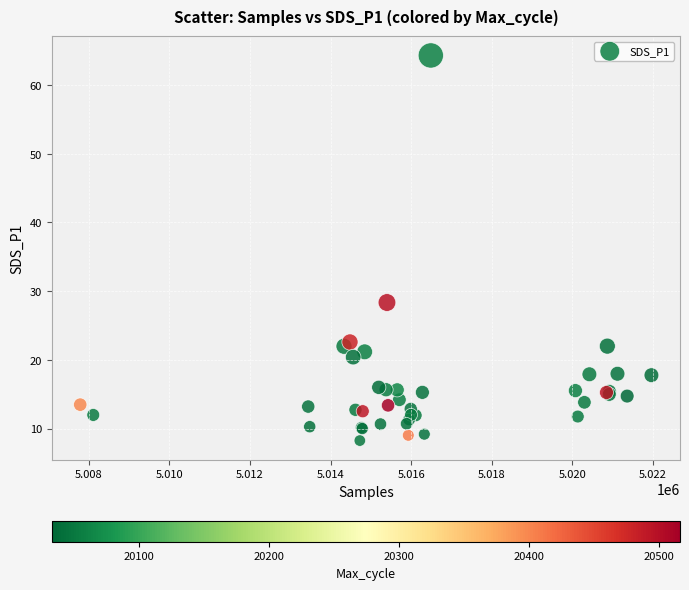

What Y value in the scatter plot is closest to 36?

28.4